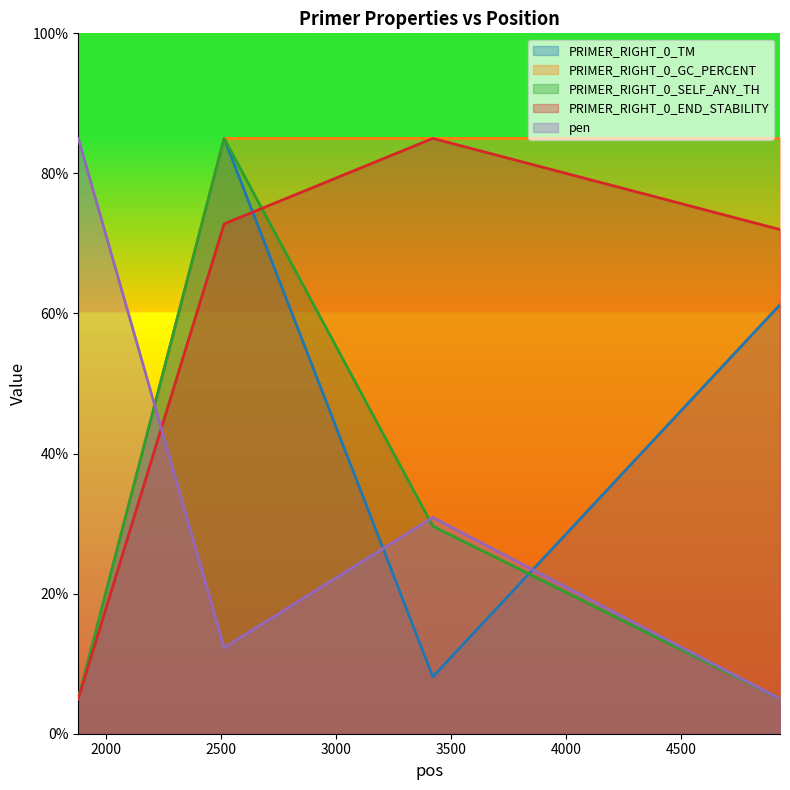

What is the difference between the pen values at 4930 and 1880?

80.0